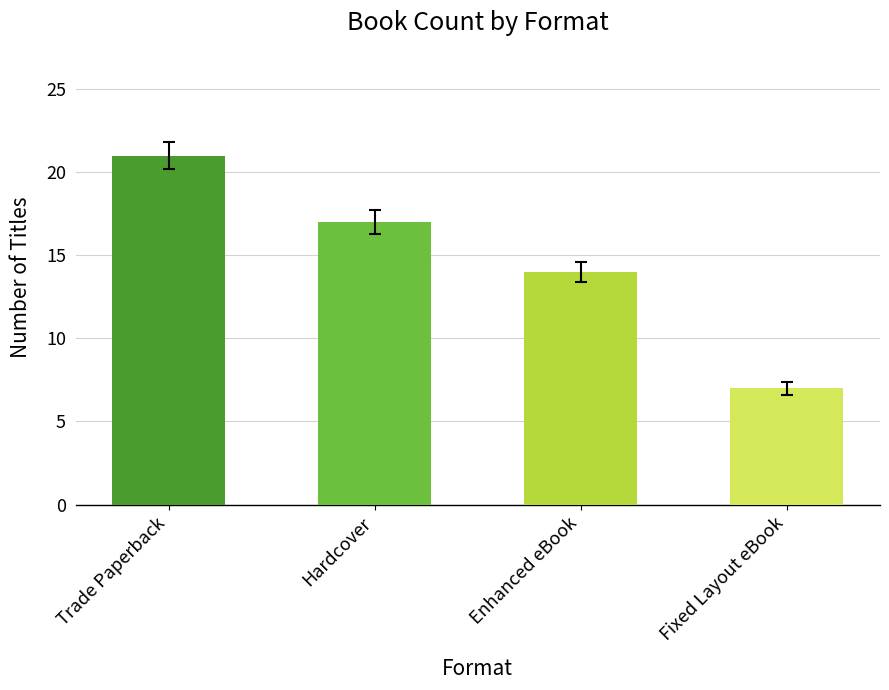

What is the value of the 3rd bar from the left?

14